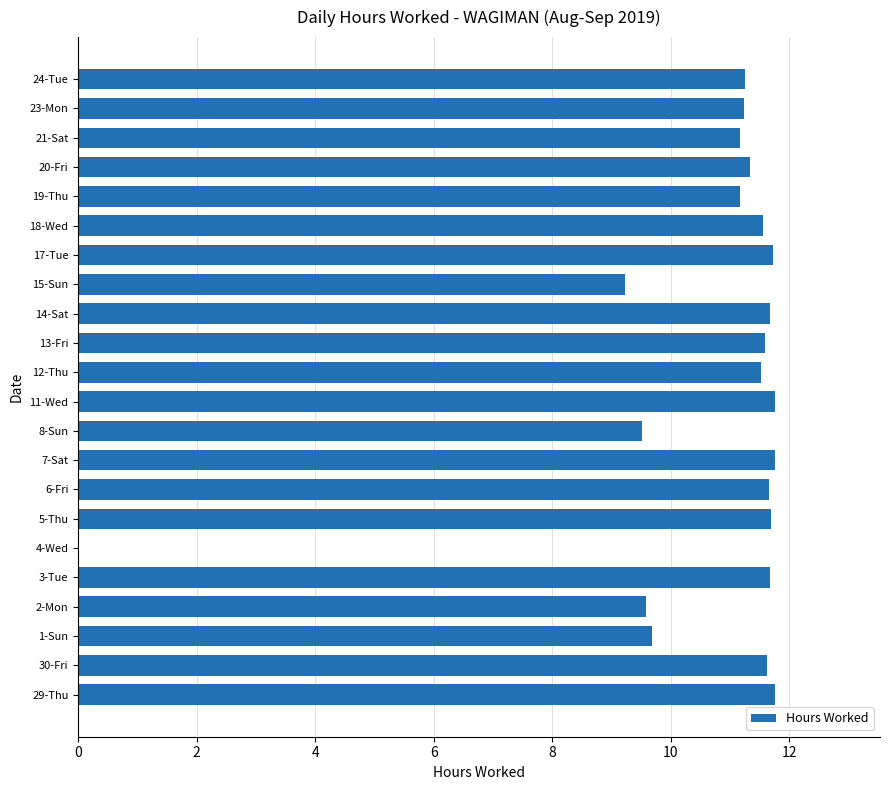

What is the sum of all values?

234.3